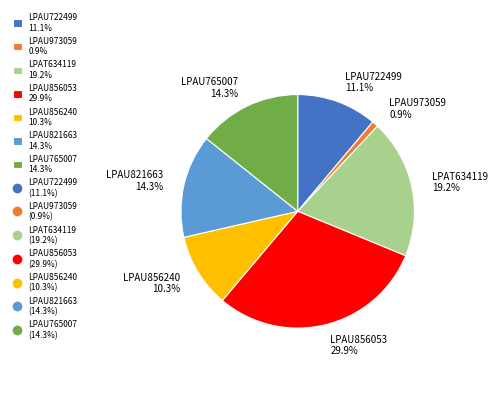

Combined, what portion of the pie is LPAU856053 and LPAU973059?

30.8%